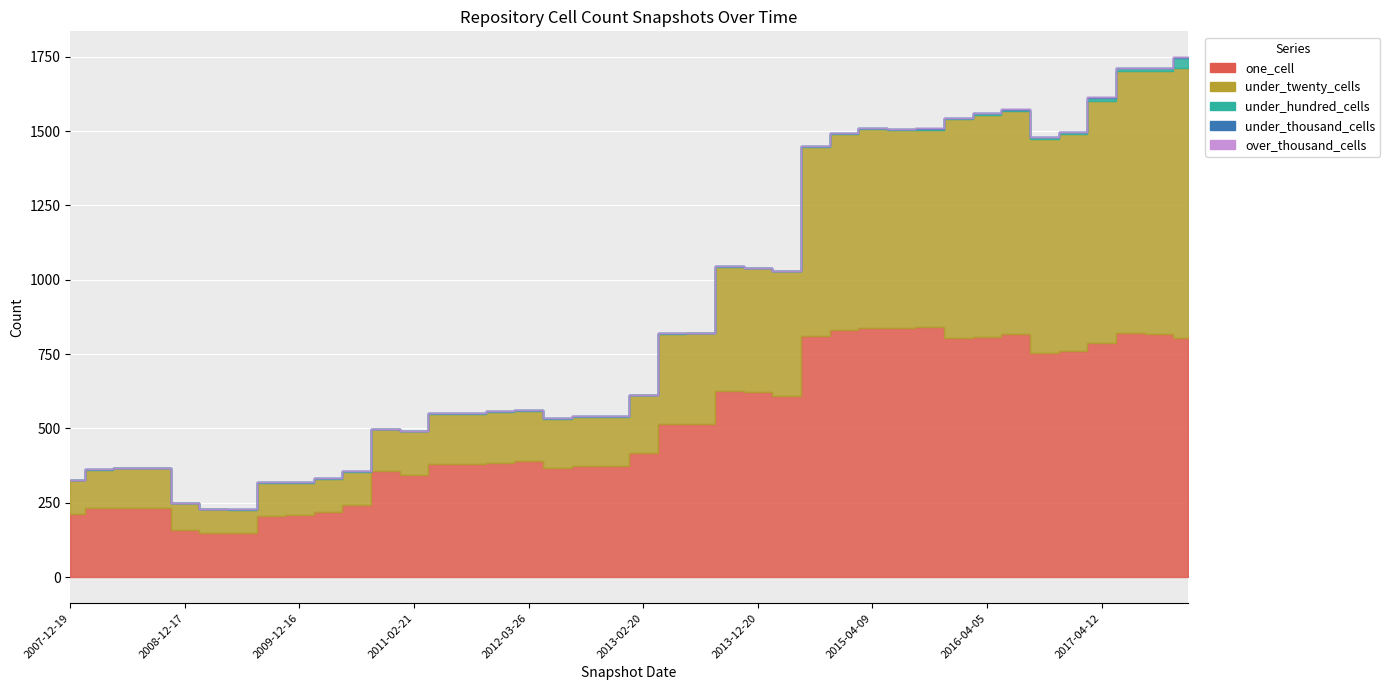

True or false: under_twenty_cells has a value of 748 at 2016-07-04.

True